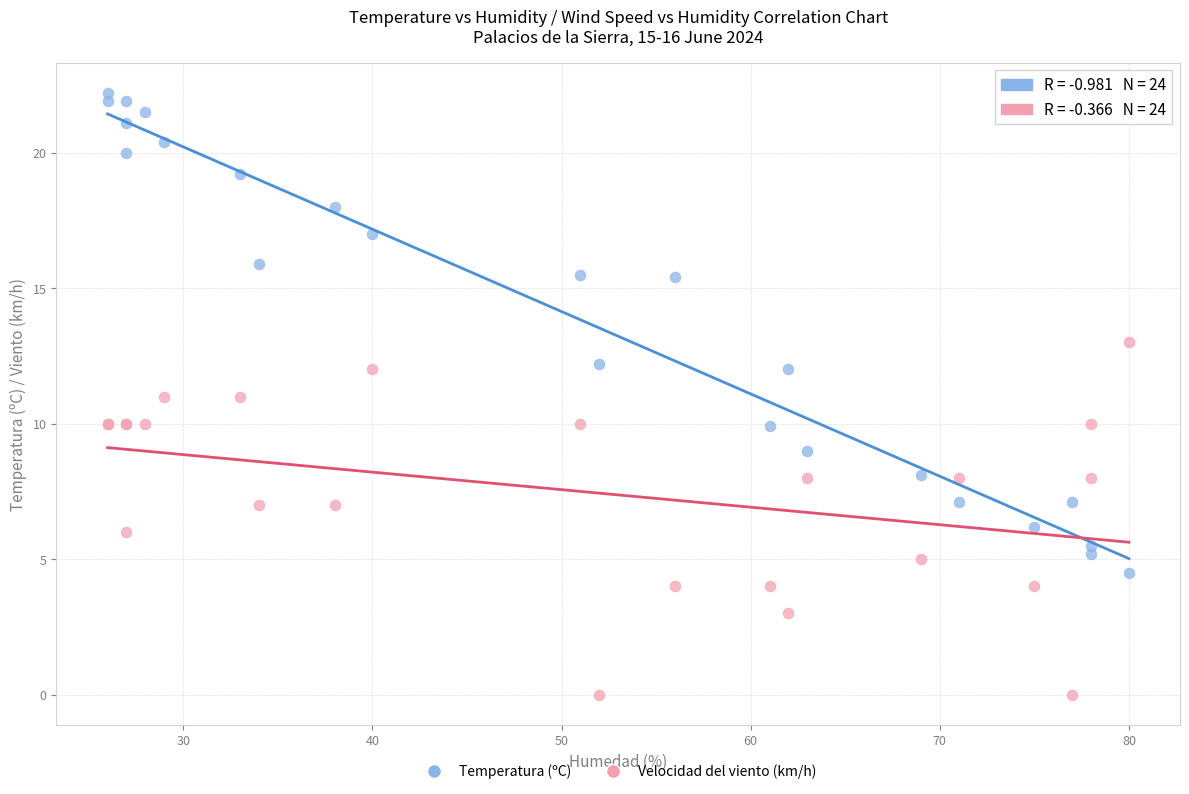

What is the X range (max minus min) for the scatter plot?

54.0